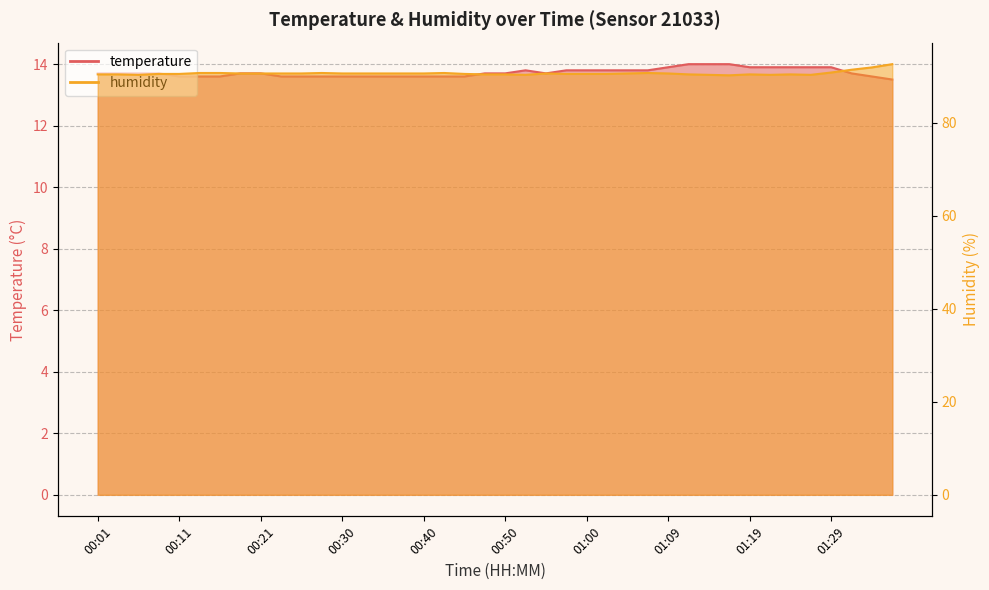

At which category is the sum across all series the highest?

01:36